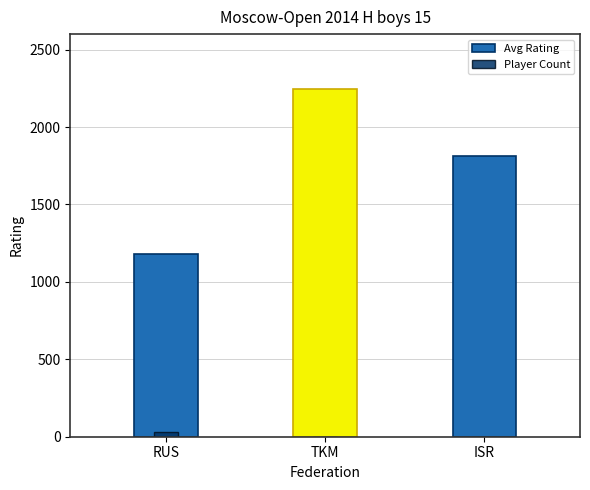

Count the number of data series in this chart.

2